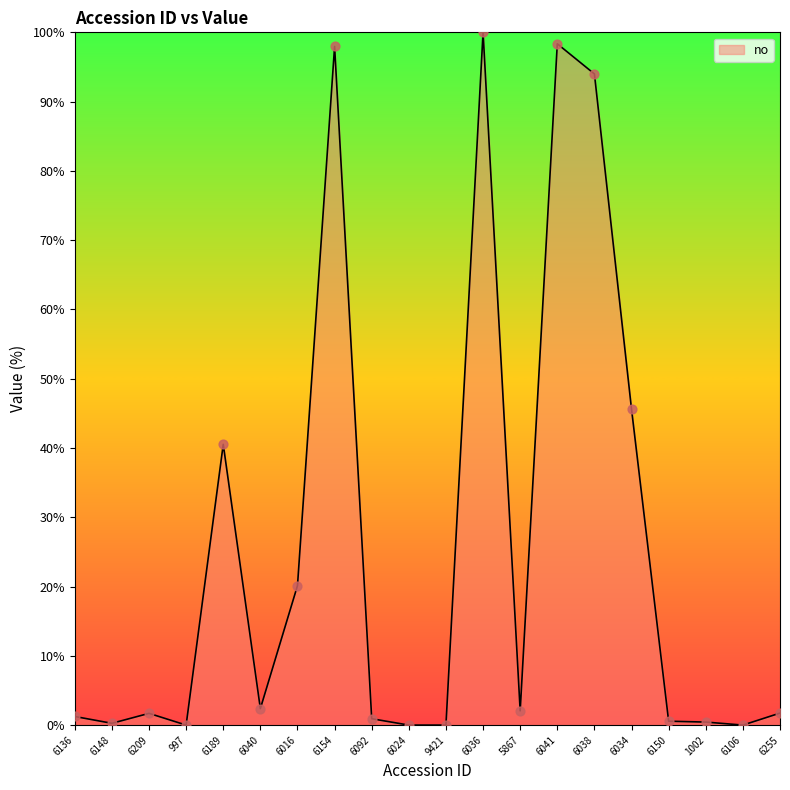

What is the ratio of the value at 6040 to the value at 6136?

1.9